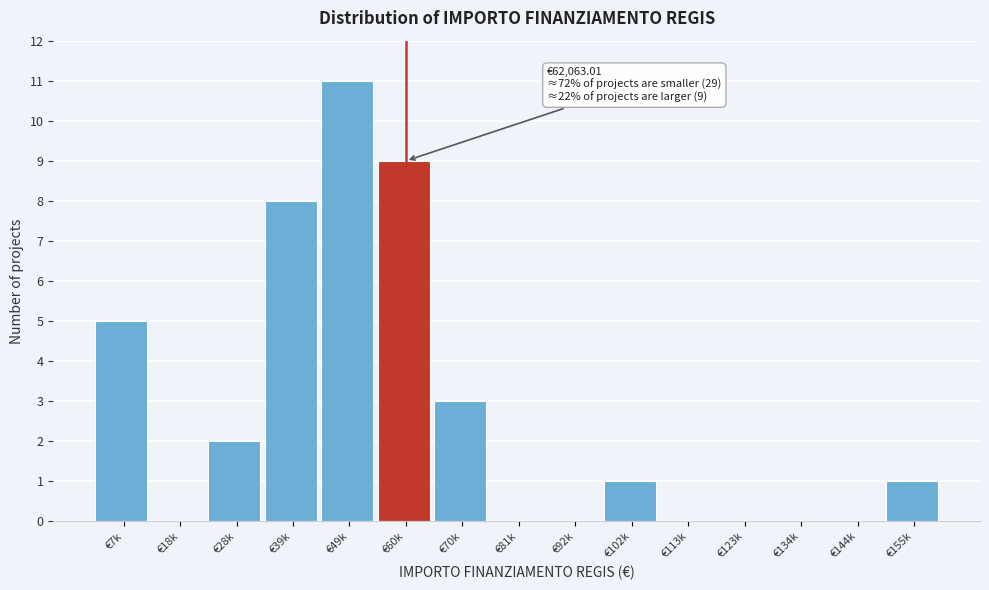

Reading left to right, what are all the values shown in this chart?

€7k=5	€18k=0	€28k=2	€39k=8	€49k=11	€60k=9	€70k=3	€81k=0	€92k=0	€102k=1	€113k=0	€123k=0	€134k=0	€144k=0	€155k=1